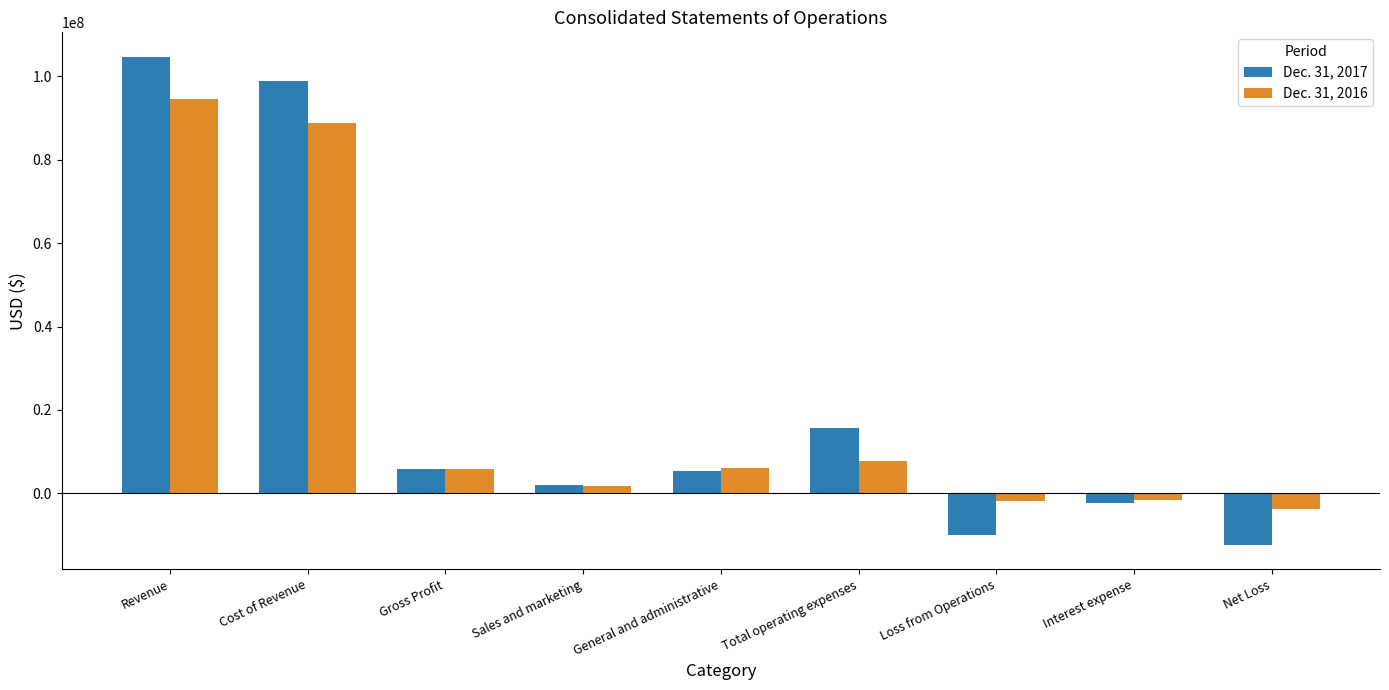

What are all the series names shown in the legend?

Dec. 31, 2017, Dec. 31, 2016